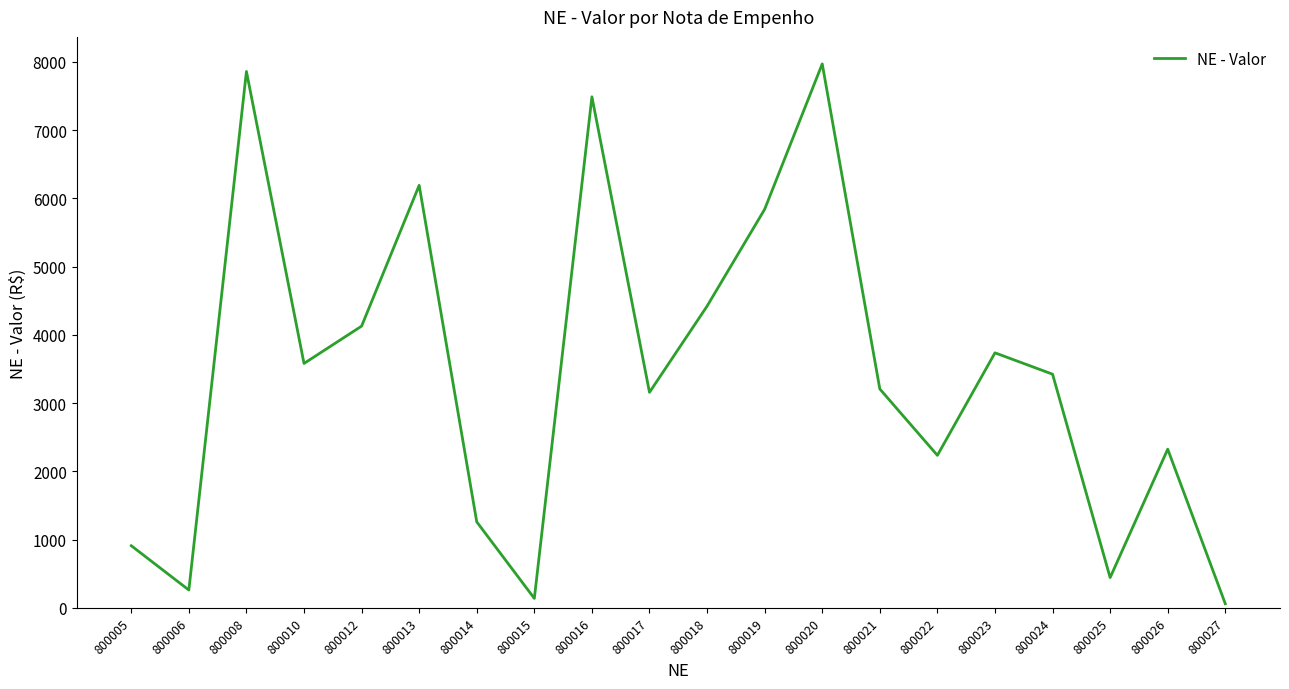

Does the chart have visible grid lines?

No